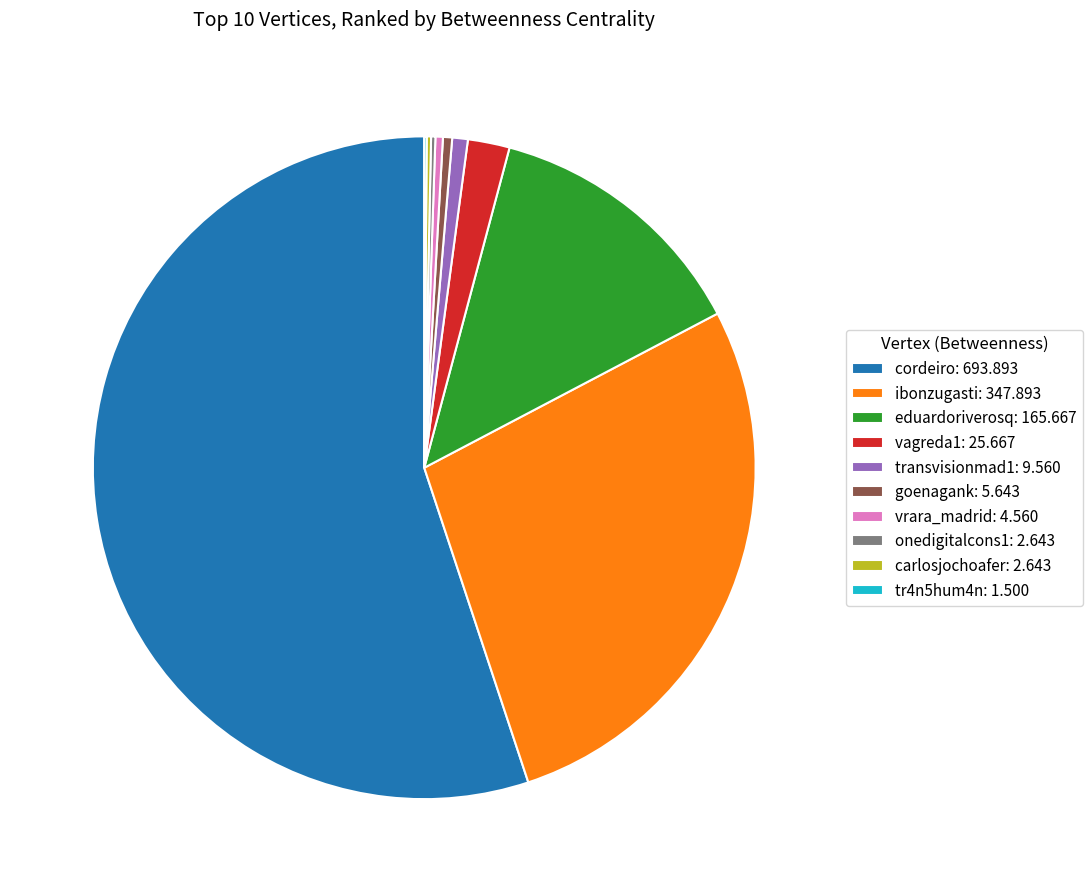

Do eduardoriverosq: 165.667 and vrara_madrid: 4.560 together represent more than half of the pie?

No